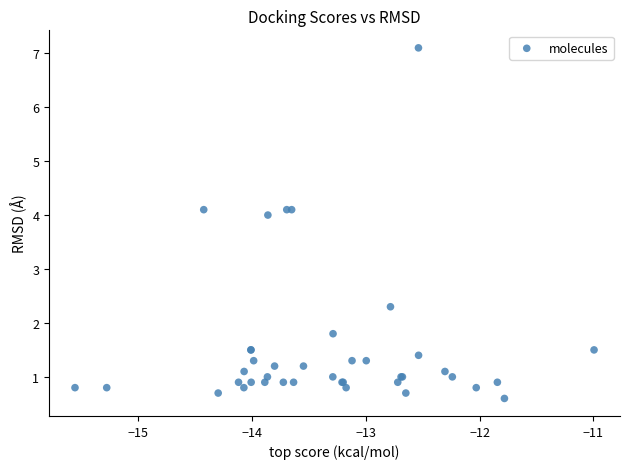

What Y value in the scatter plot is closest to 3?

2.3